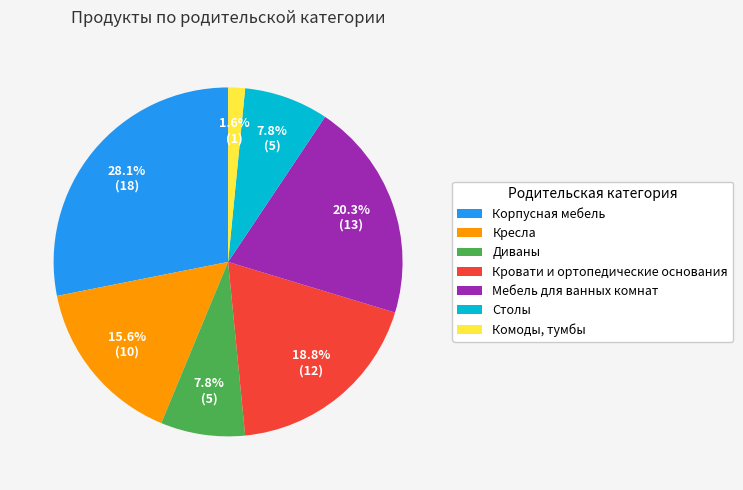

Which category has the biggest portion of the pie?

Корпусная мебель